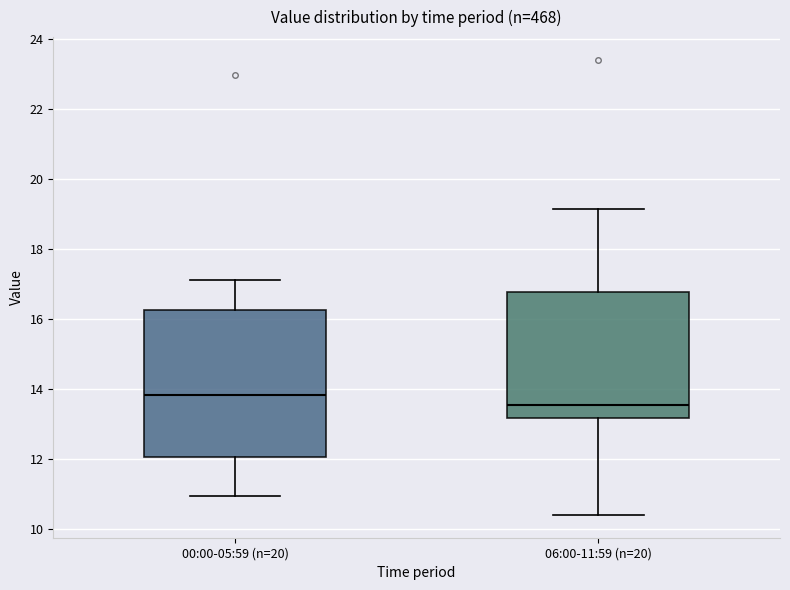

Reading left to right, read every box against the y-axis: the position of its median line, the range the box covers, and the ends of its whiskers. The values are not printed on the chart, so give them approximately, as read against the axis.

00:00-05:59 (n=20): median 13.8, box 12.0 to 16.2, whiskers 11.0 to 17.2
06:00-11:59 (n=20): median 13.6, box 13.2 to 16.8, whiskers 10.4 to 19.2